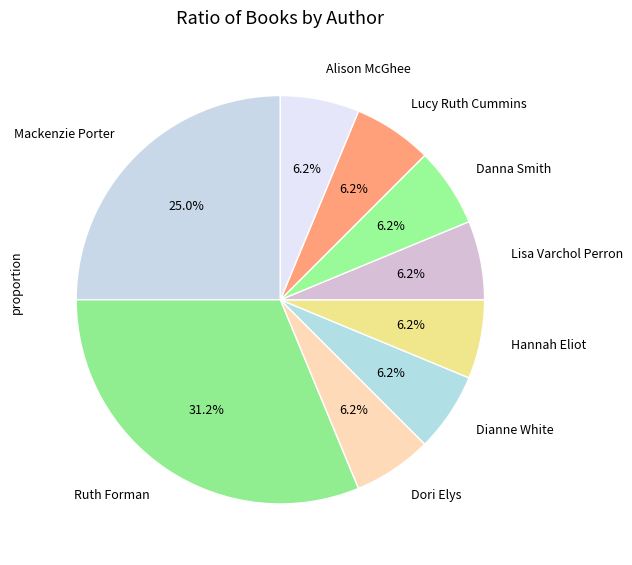

Which category has the biggest portion of the pie?

Ruth Forman